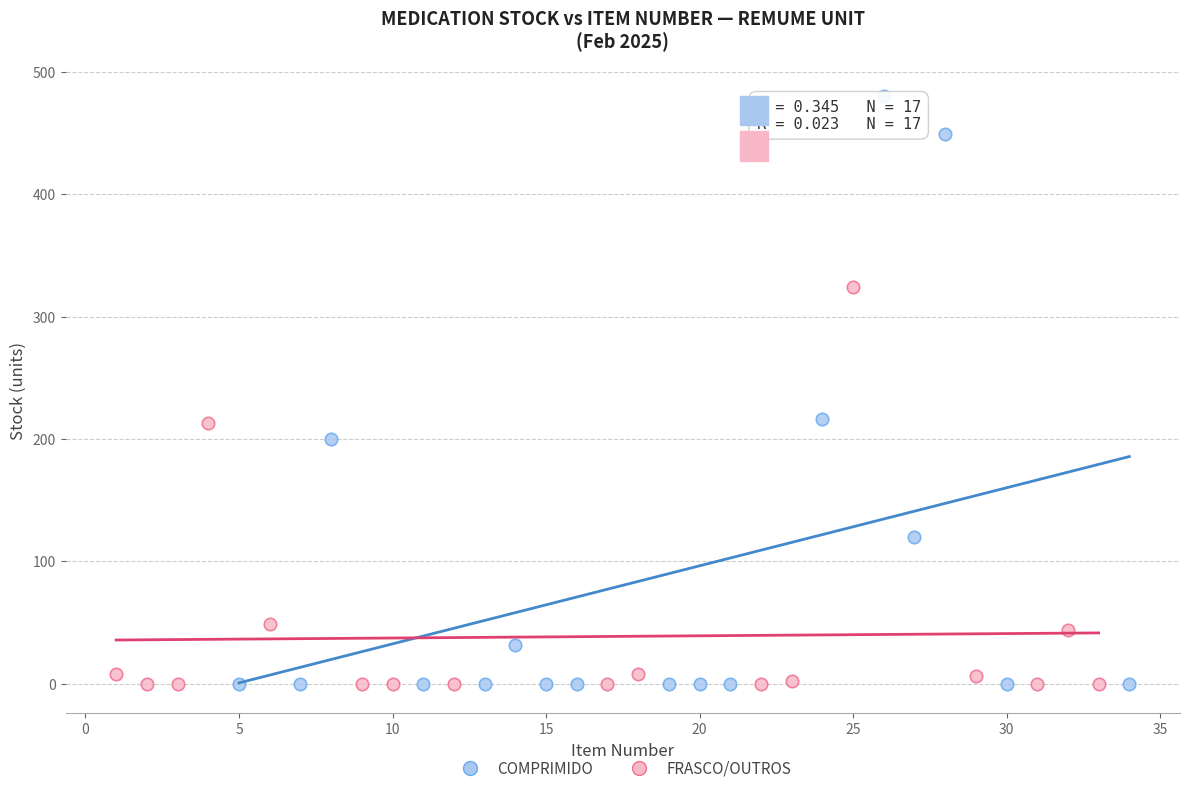

What are all the series names shown in the legend?

COMPRIMIDO, FRASCO/OUTROS